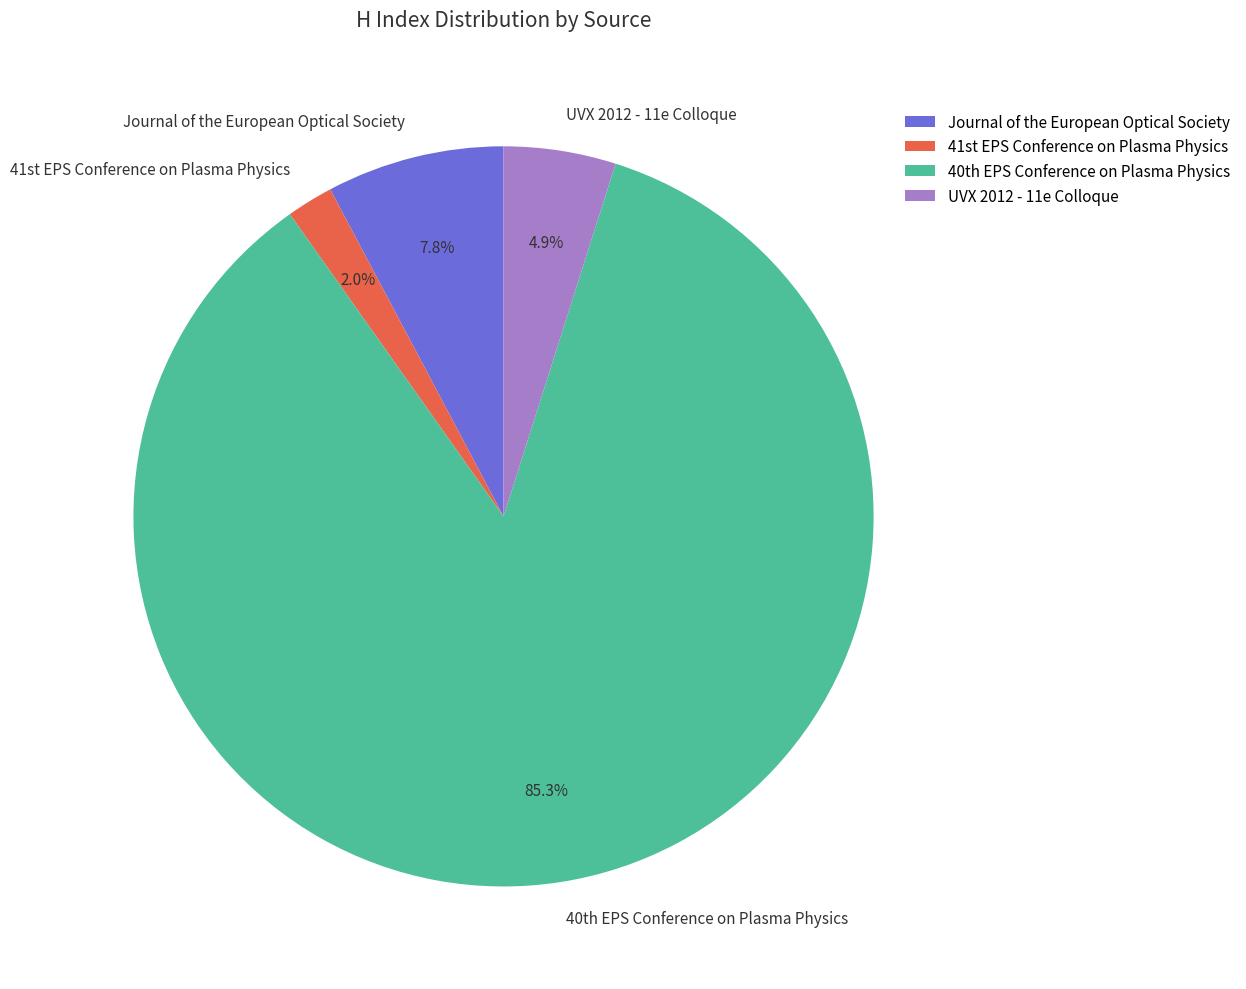

Which slice is the largest?

40th EPS Conference on Plasma Physics